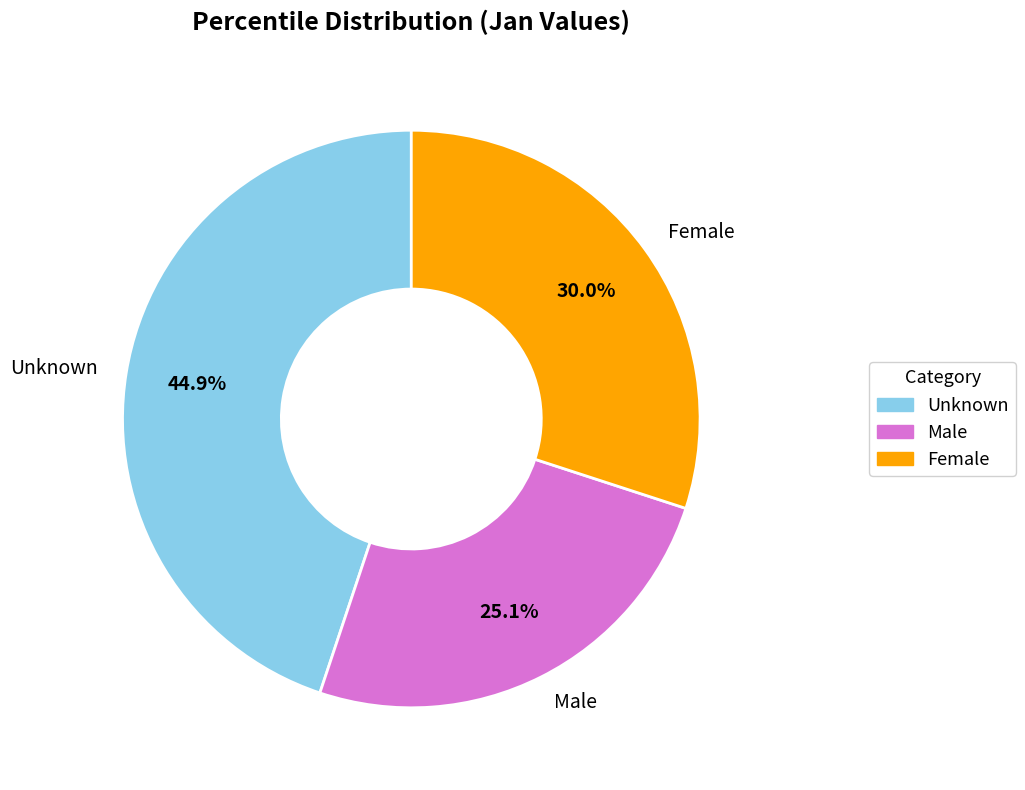

What percentage is NOT represented by Male?

74.9%